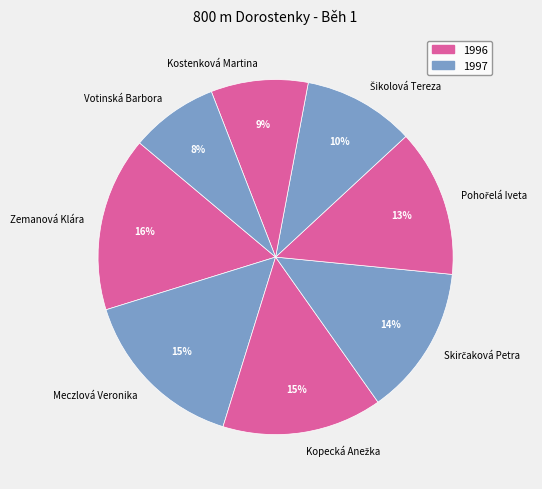

To the nearest percent, what portion does Kostenková Martina represent?

9%